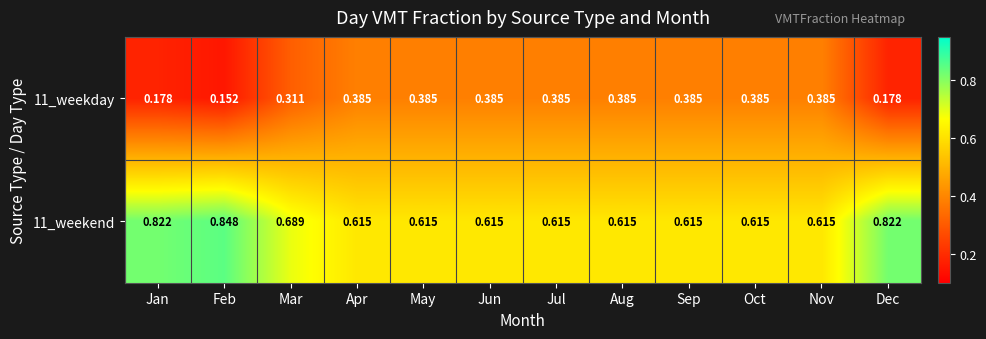

Is the value of 11_weekend at Dec greater than the value of 11_weekday at Jul?

Yes